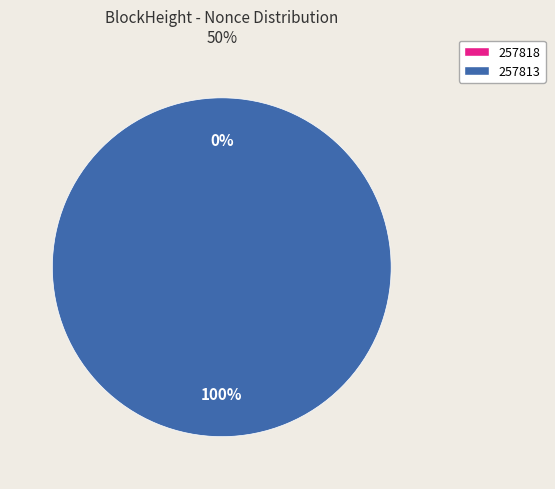

How many slices are in this pie chart?

2